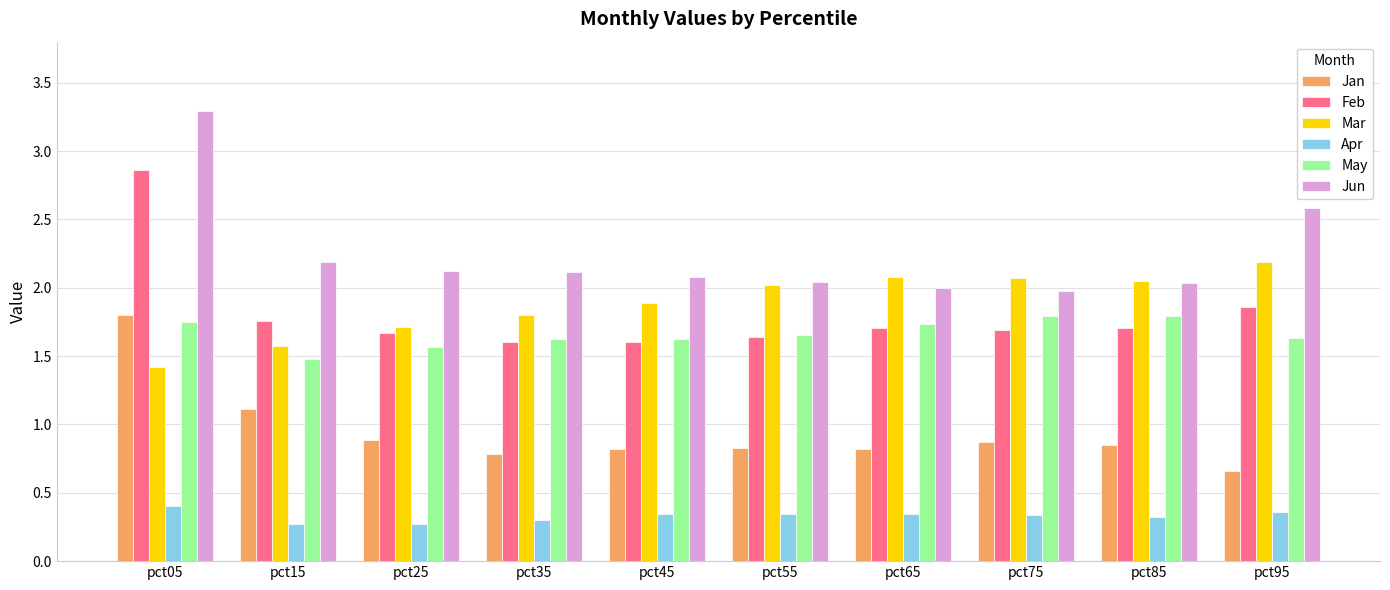

How many groups of bars are there?

10